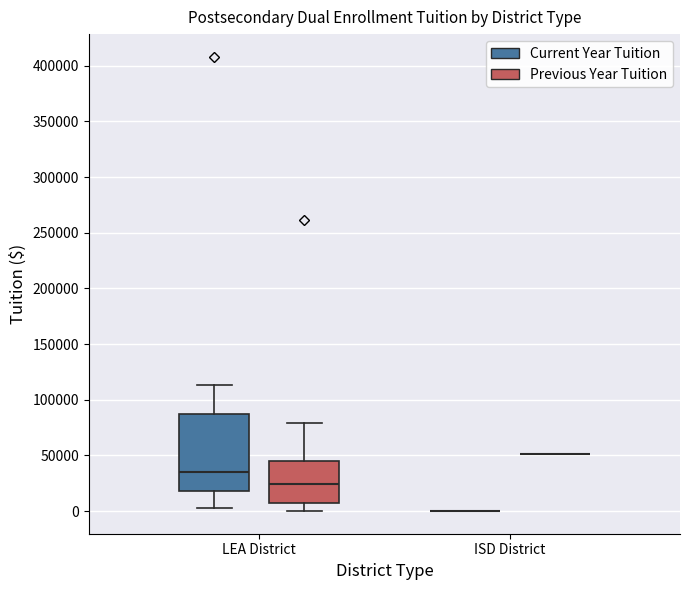

Where is the upper edge of the box for LEA District (Current Year Tuition) on the y-axis? The values are not printed on the chart, so give them approximately, as read against the axis.

85000